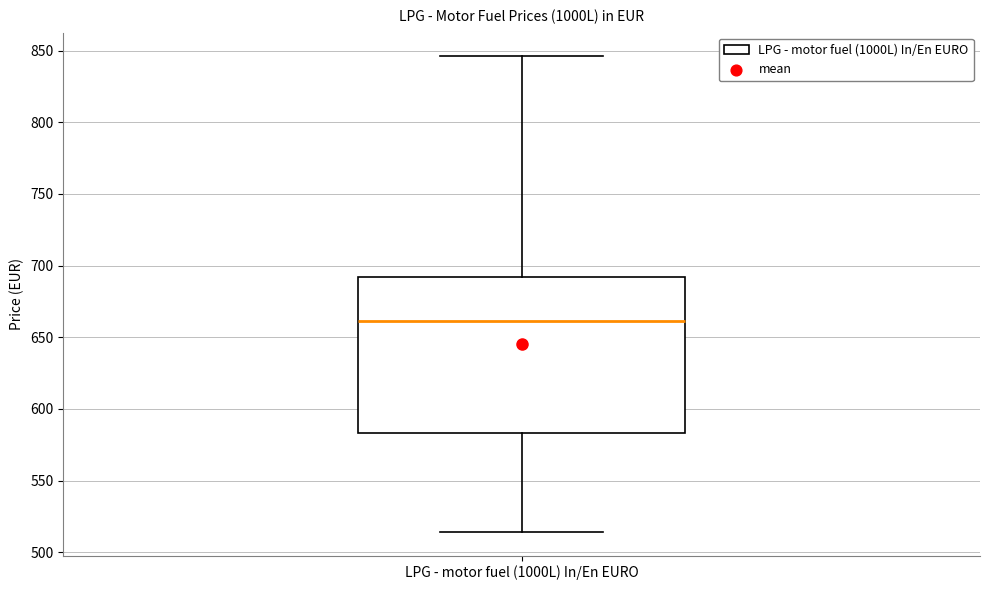

Transcribe this box plot: give where the median line is, the range the box spans, and where the two whiskers end, as read against the y-axis. The values are not printed on the chart, so give them approximately, as read against the axis.

median 660, box 585 to 690, whiskers 515 to 845